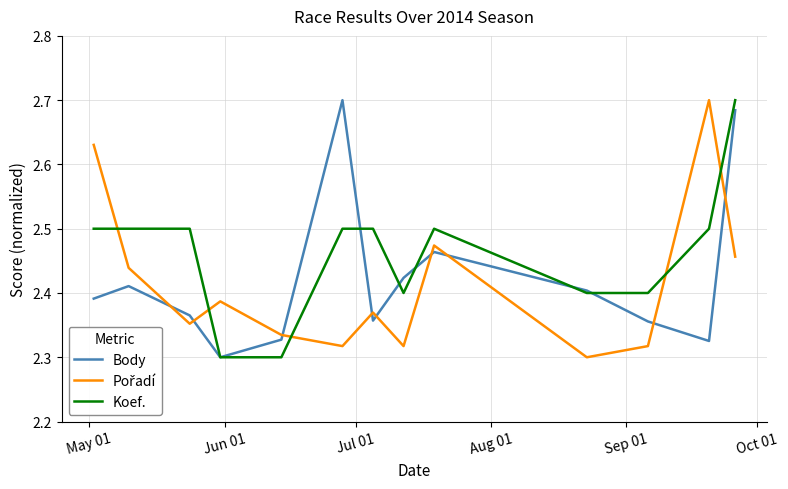

What is the label of the 3rd point from the left?

Jul 01